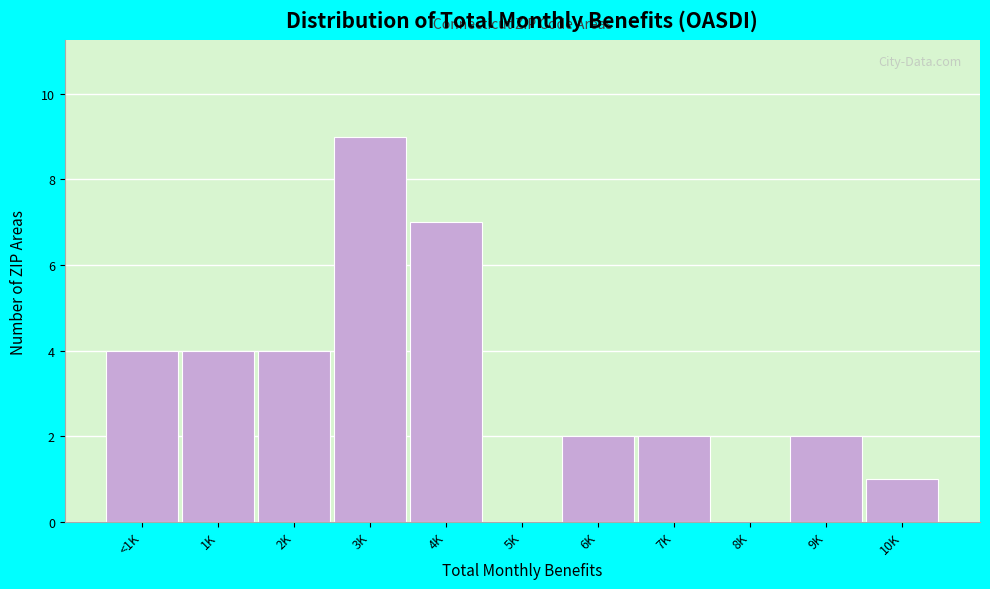

Reading right to left, list all the values displayed in this chart.

10K=1	9K=2	8K=0	7K=2	6K=2	5K=0	4K=7	3K=9	2K=4	1K=4	<1K=4